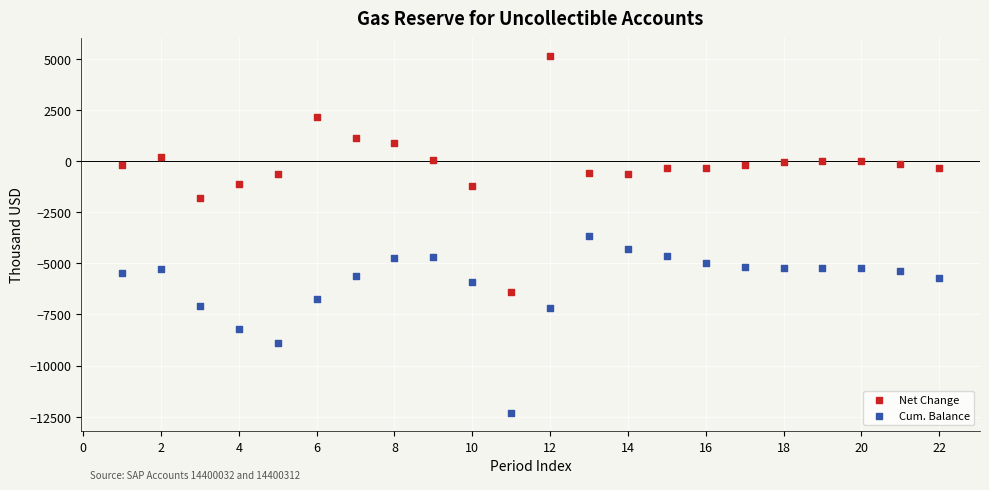

Which series has the widest spread of Y values?

Net Change